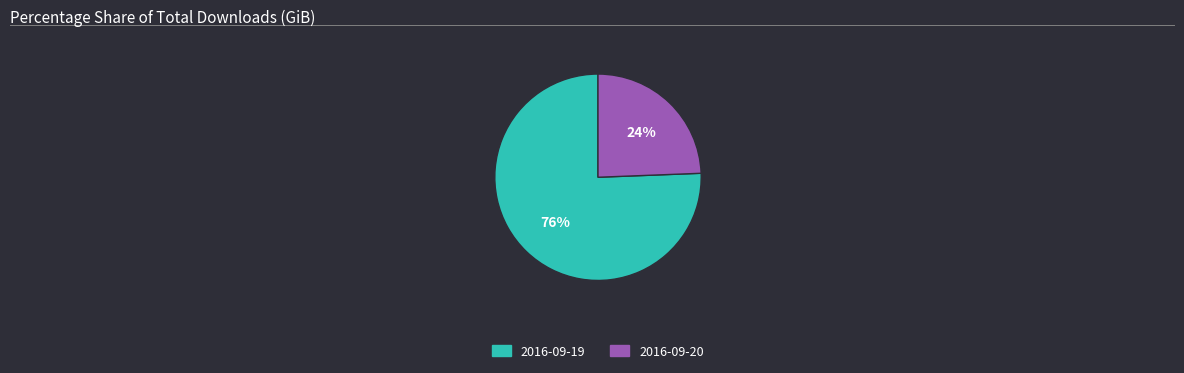

What percentage is the 2016-09-19 slice, to the nearest percent?

76%